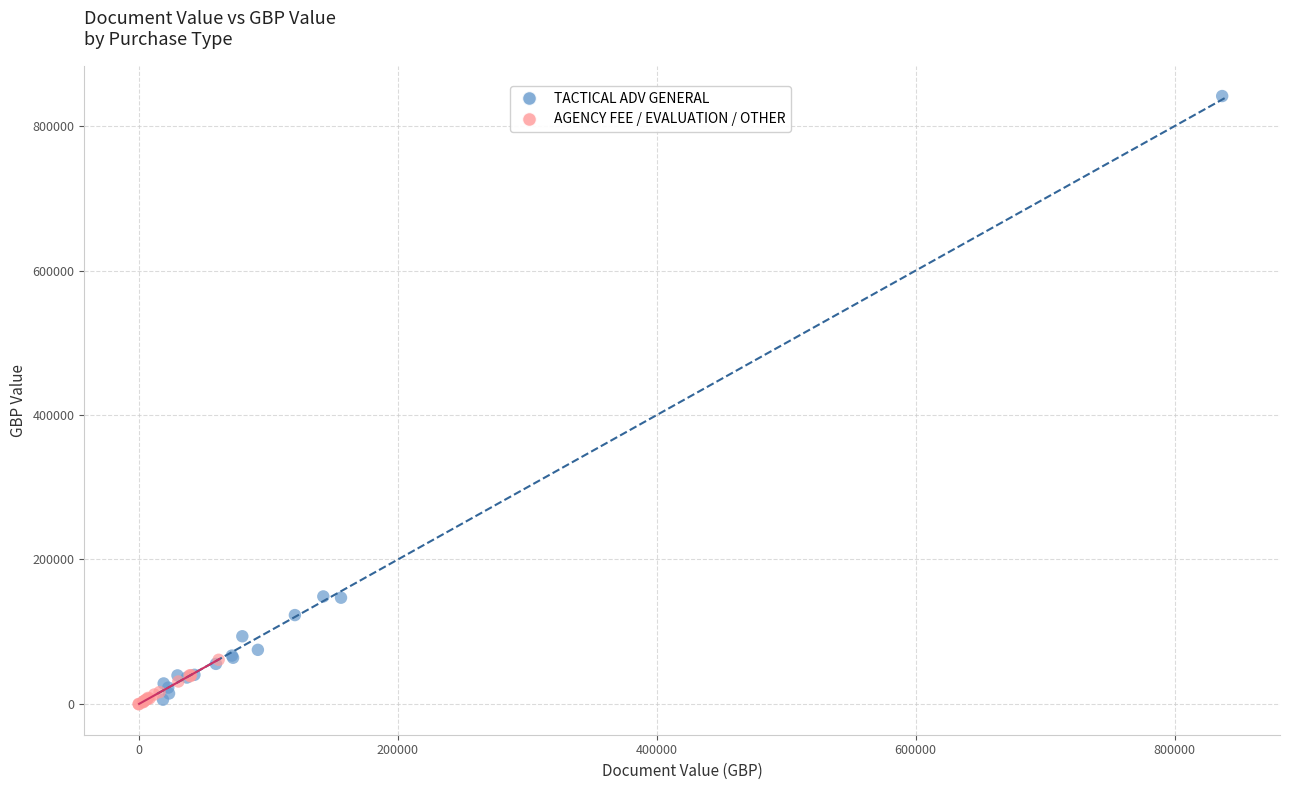

Which series contains the highest Y value?

TACTICAL ADV GENERAL